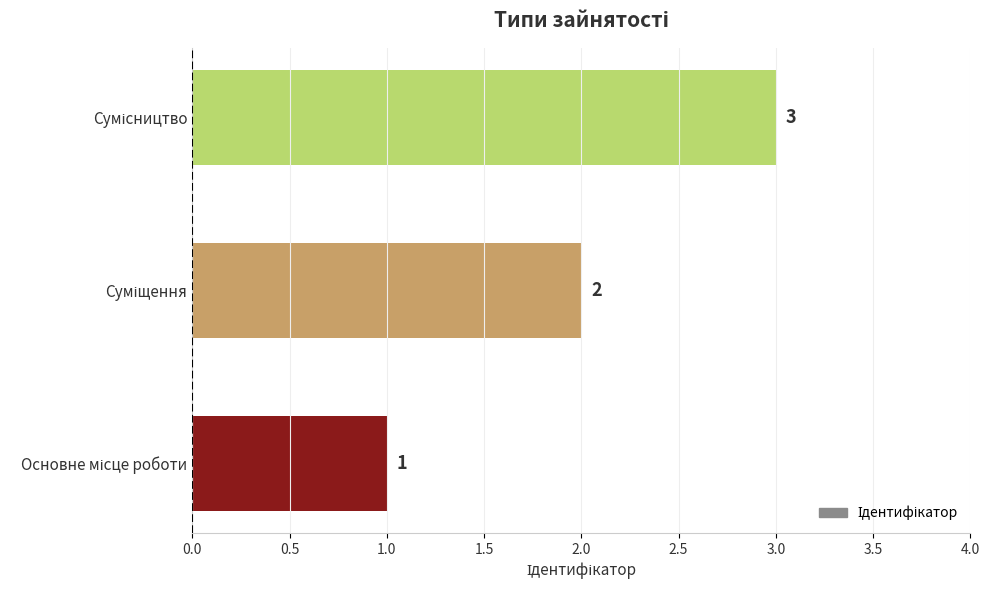

Count the values in the range 1 to 3.

3